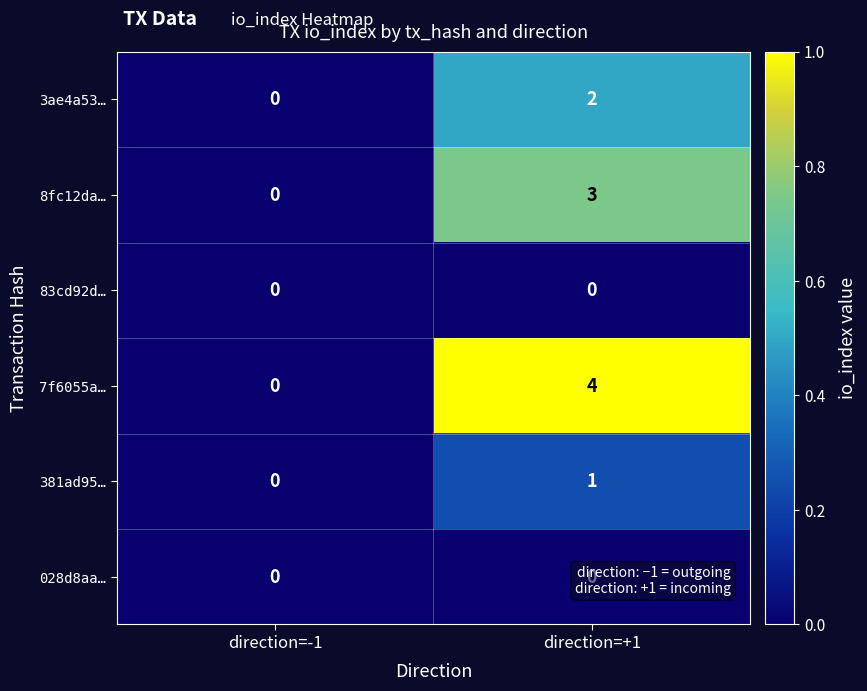

What is the sum of all 7f6055a… values?

4